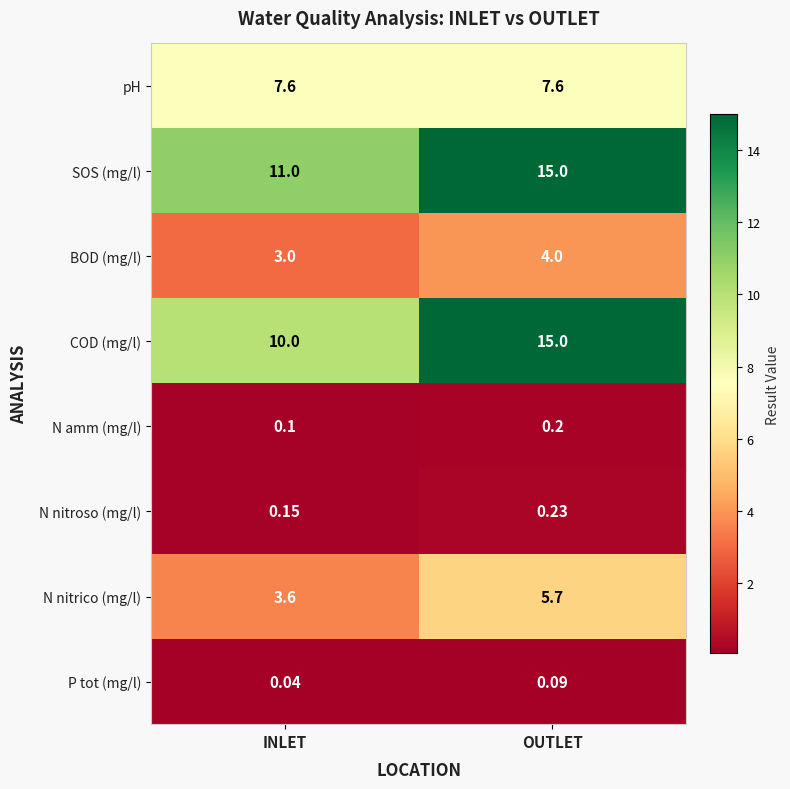

Which series has the widest spread of values?

COD (mg/l)